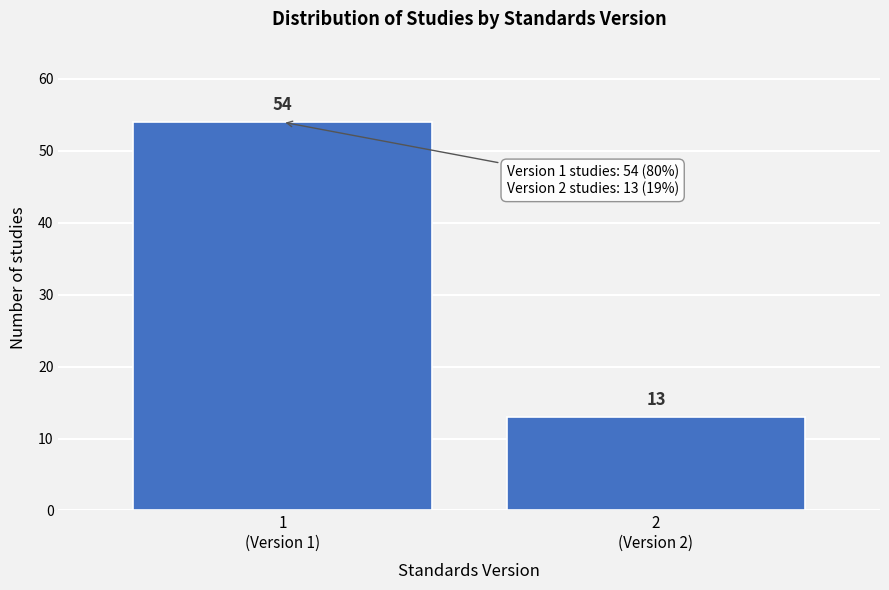

Reading left to right, extract all data points from this chart.

54	13